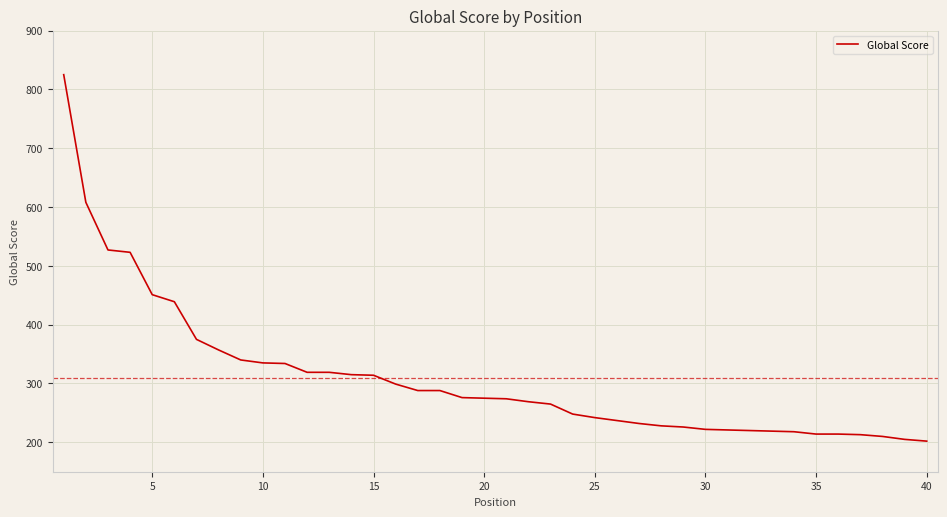

What is the minimum value shown in the chart?

202